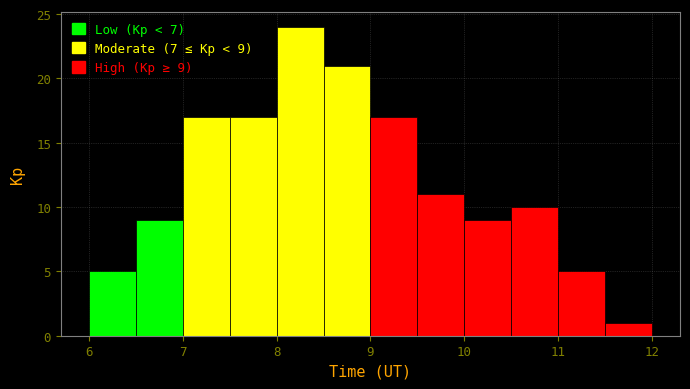

Over which range of the x-axis is the bar tallest?

8.0 to 8.5